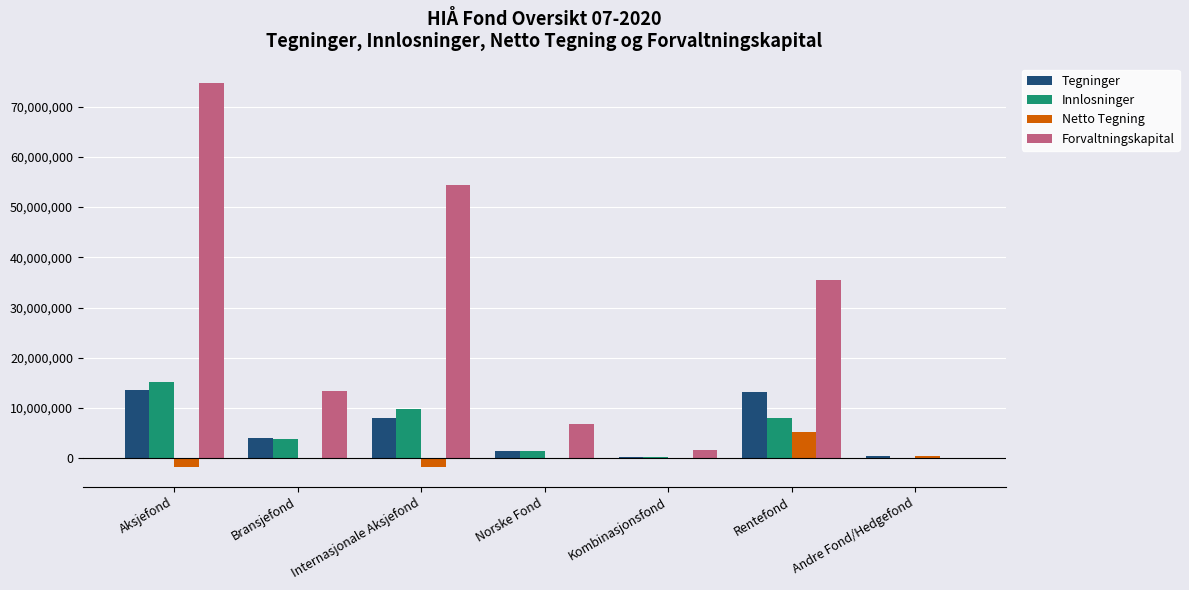

What is the approximate value of Netto Tegning at Aksjefond?

-1738065.9